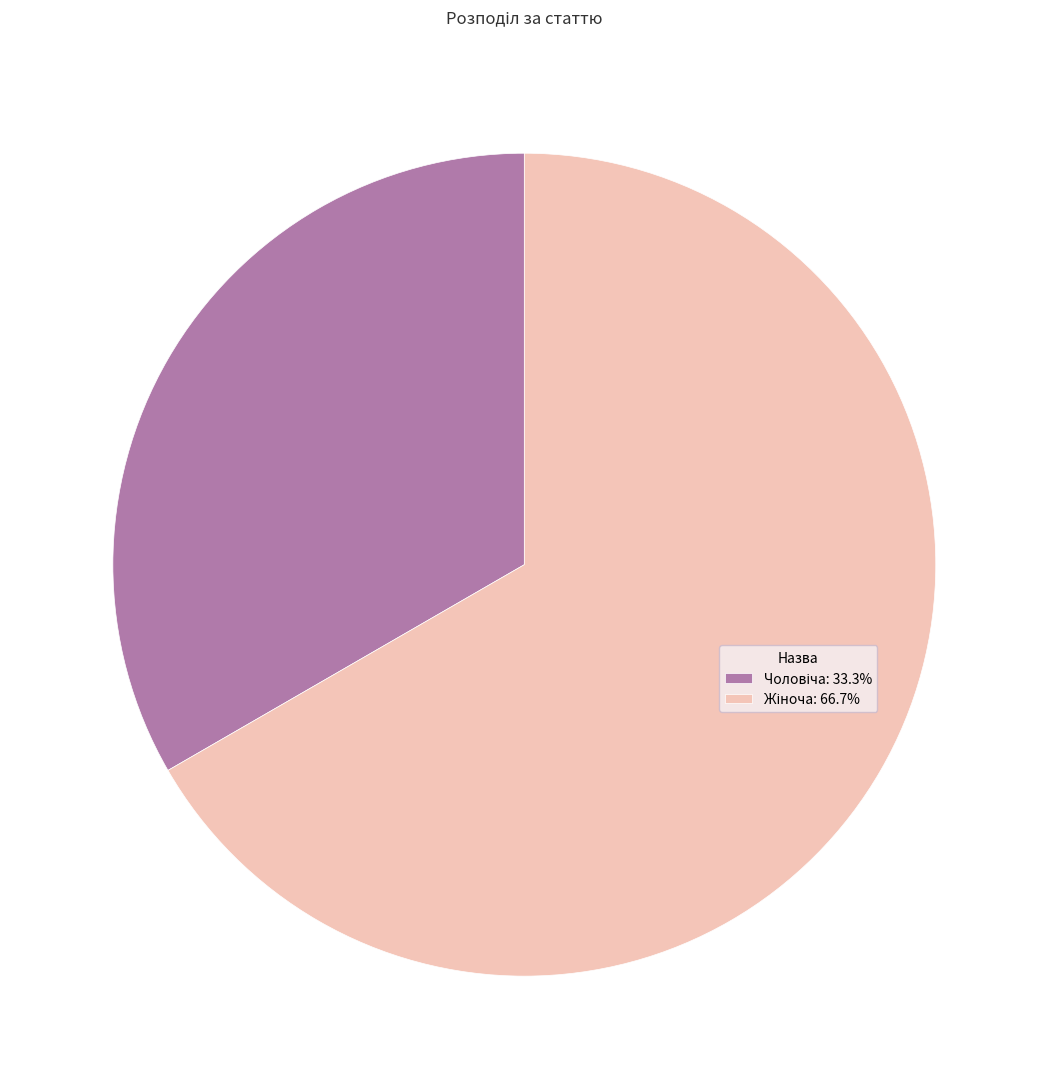

Is there a majority slice in this chart?

Yes